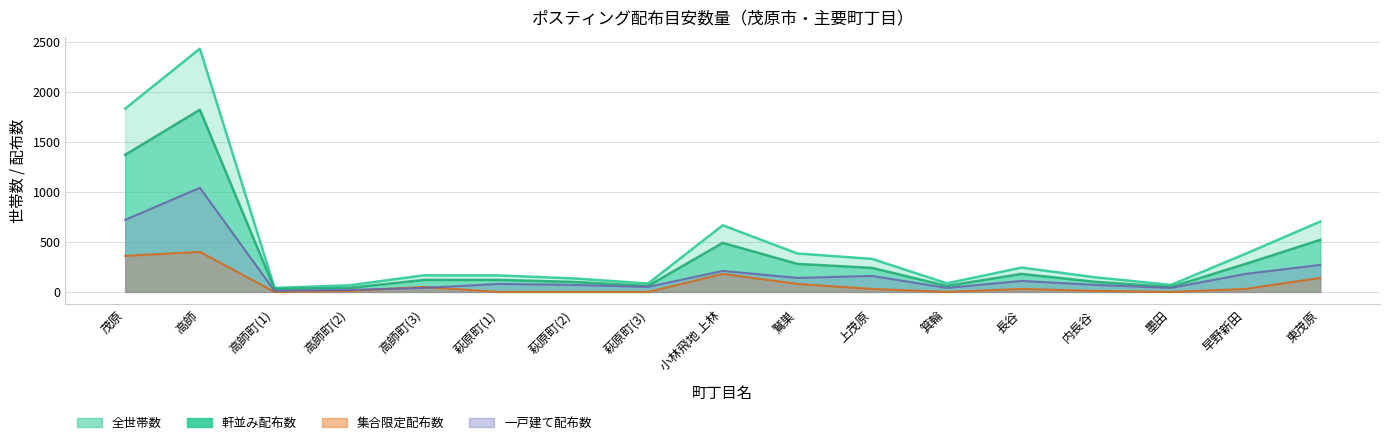

Rank the series by their average value, from lowest to highest.

集合限定配布数, 一戸建て配布数, 軒並み配布数, 全世帯数